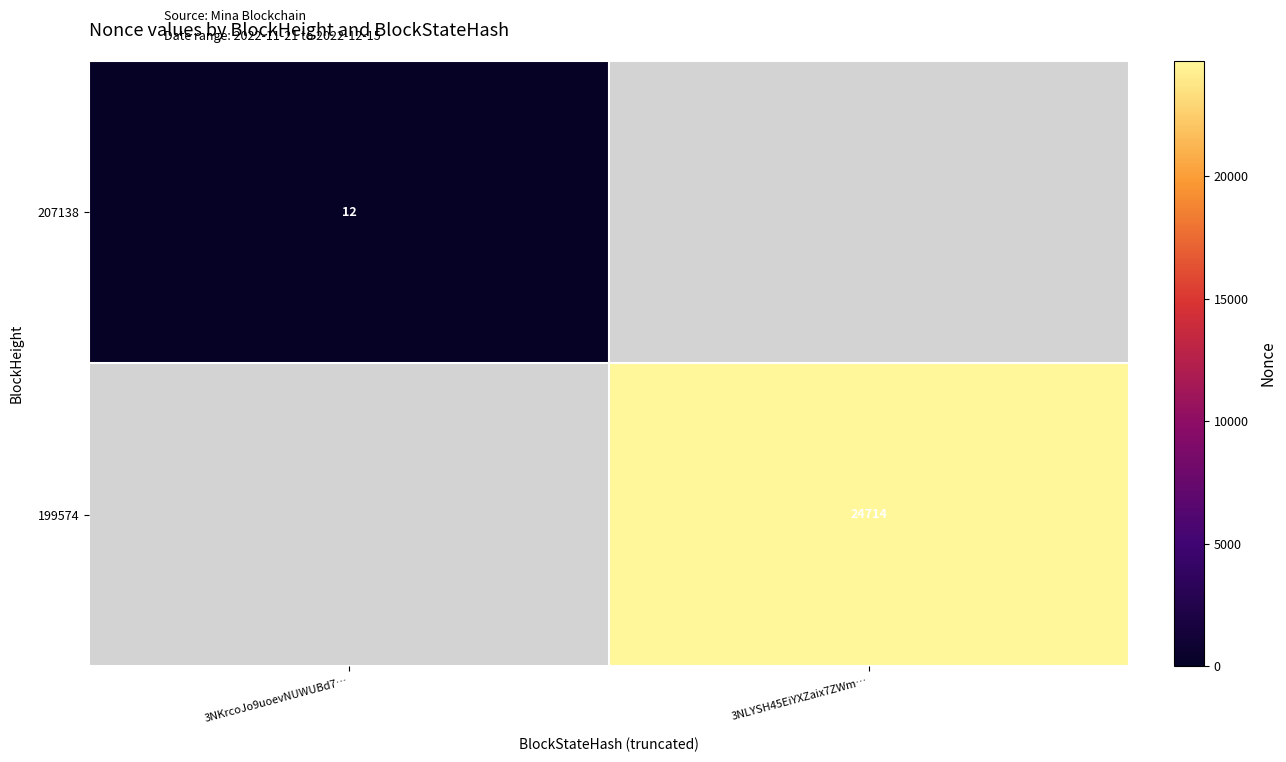

The 199574 series shows 43518 at 3NLYSH45EiYXZaix7ZWm…. True or false?

False